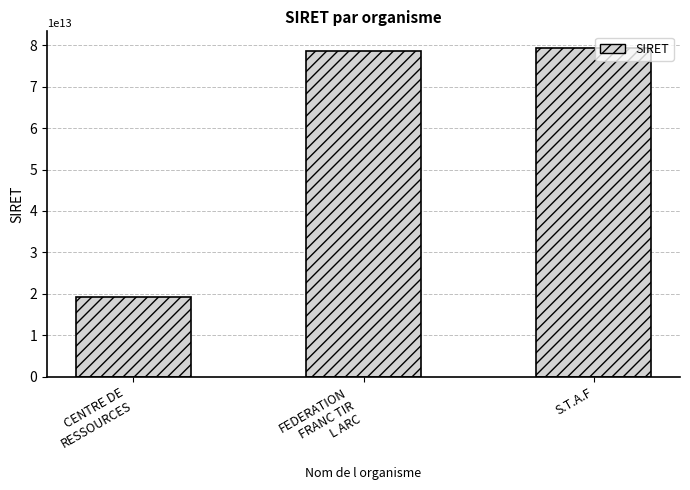

What is the label of the 3rd bar from the left?

S.T.A.F